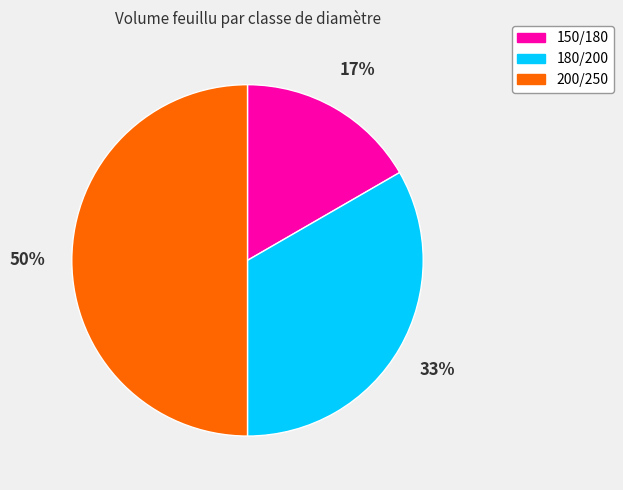

To the nearest percent, what percentage of the pie is 150/180?

17%